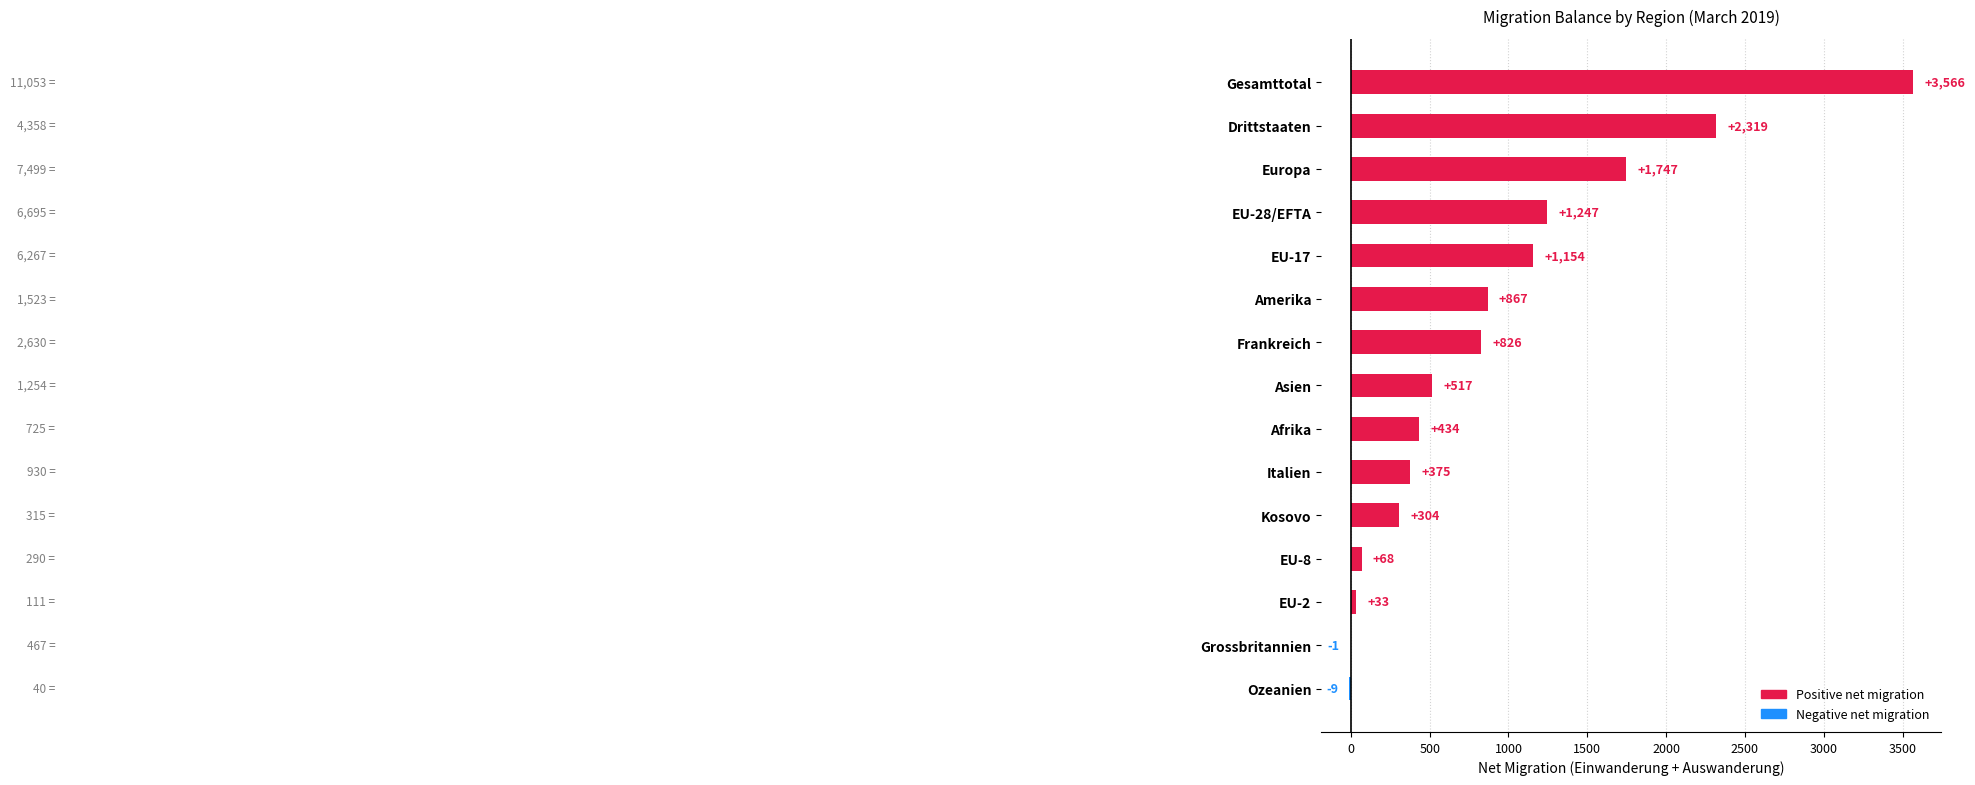

True or false: the data shows 3566 at Gesamttotal.

True